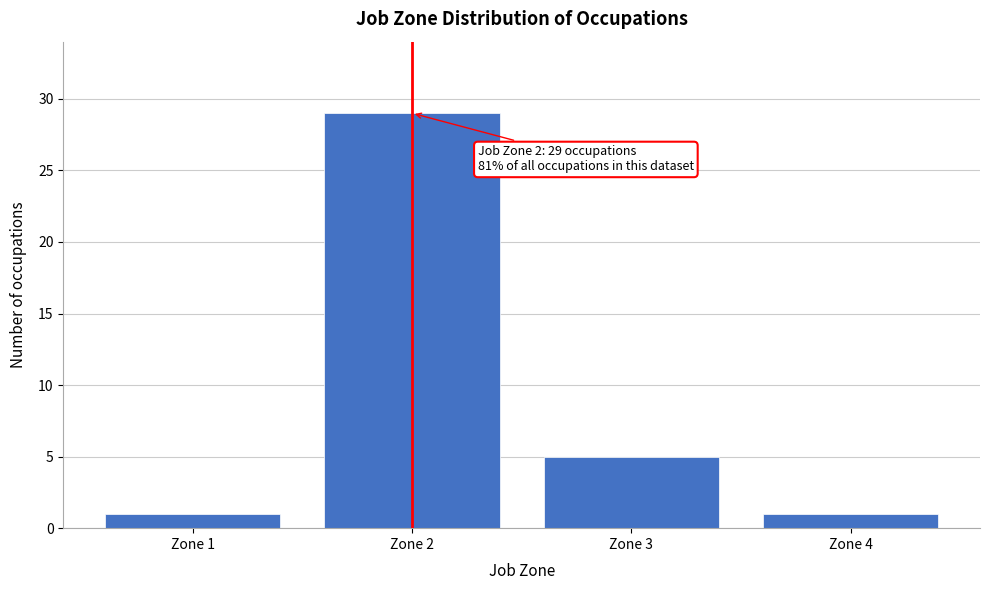

Reading left to right, extract all data points from this chart.

Zone 1=1	Zone 2=29	Zone 3=5	Zone 4=1